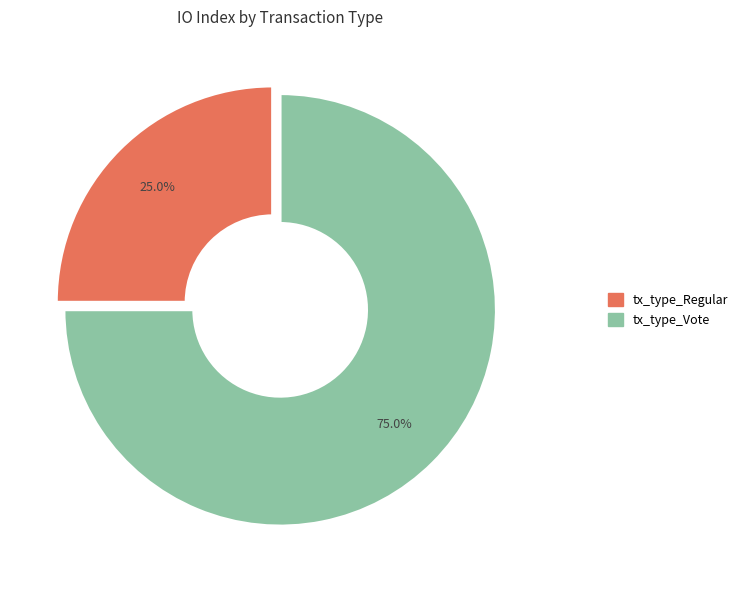

To the nearest percent, what portion does tx_type_Vote represent?

75%